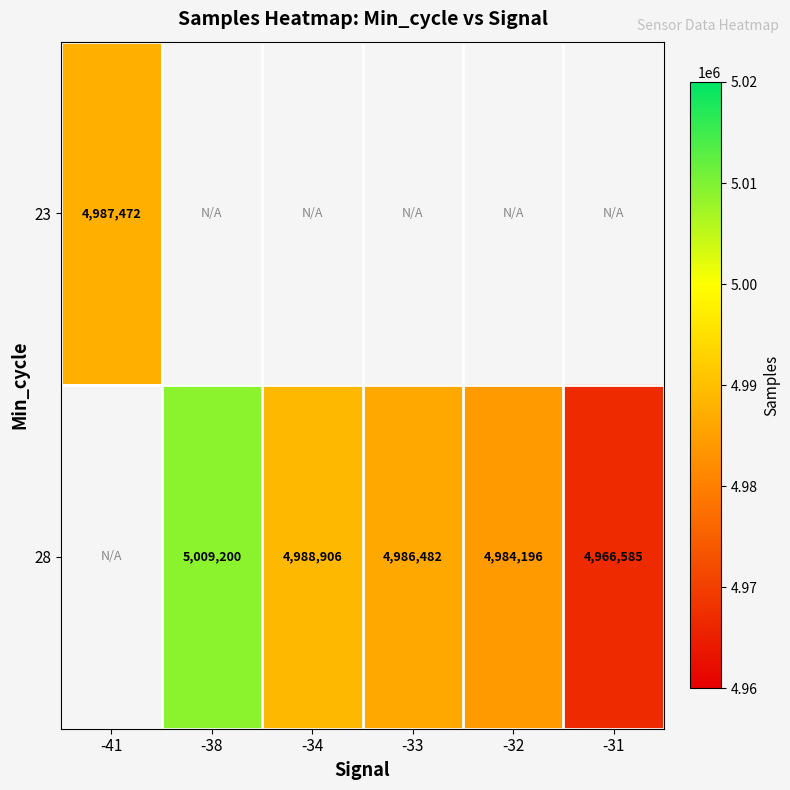

Is it true that 28 equals 4966585 at -31?

True